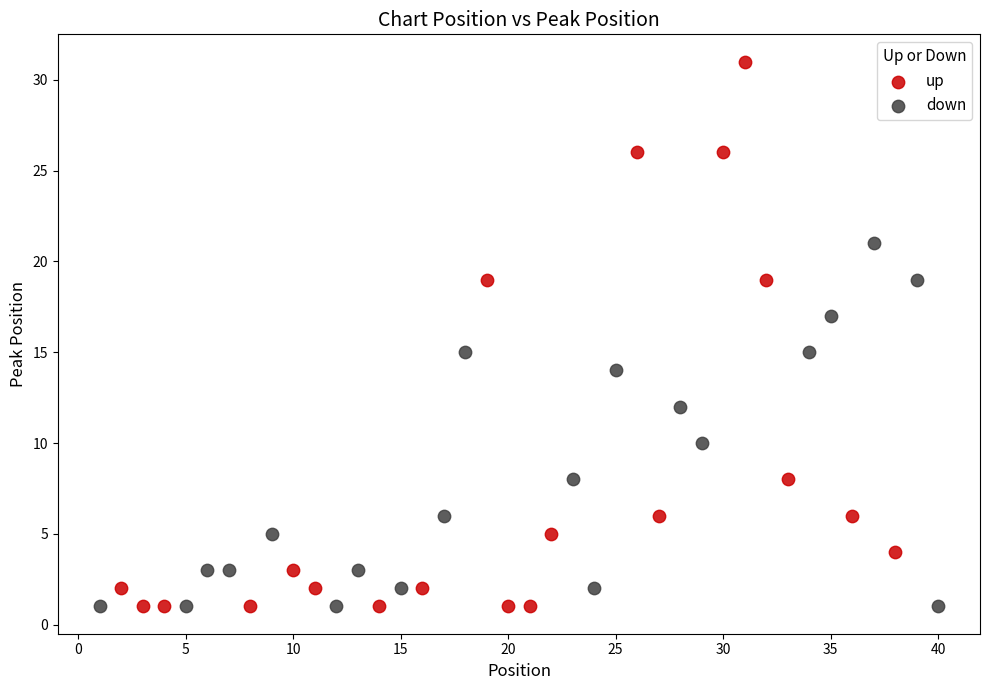

Which series has the largest Y range (max minus min)?

up